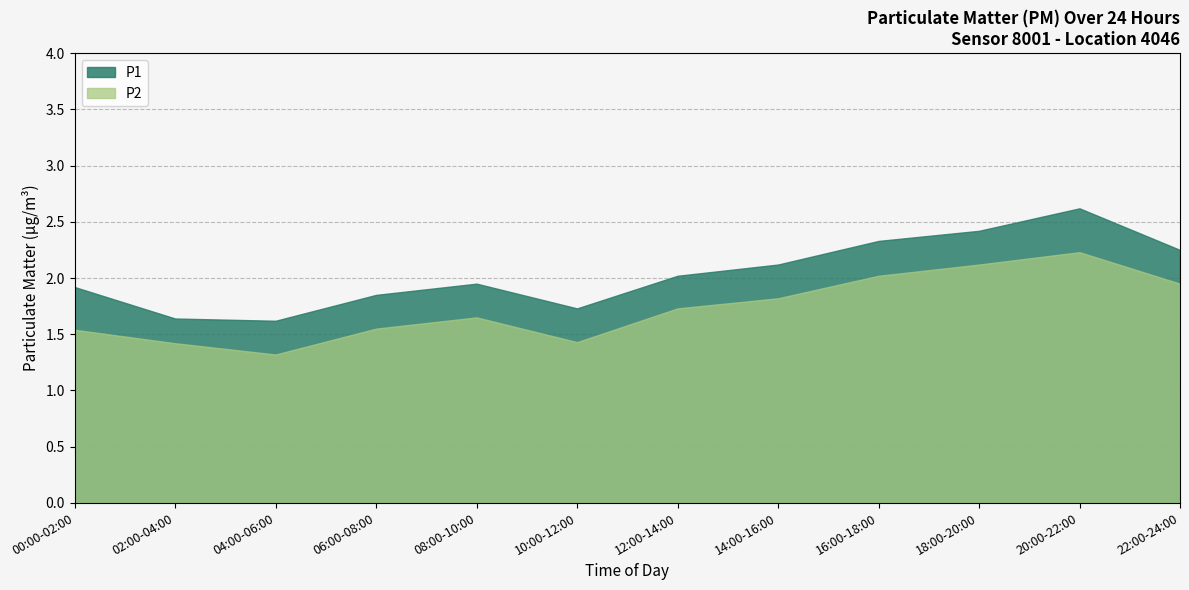

In P1, how many points are higher than both neighbors (excluding endpoints)?

2